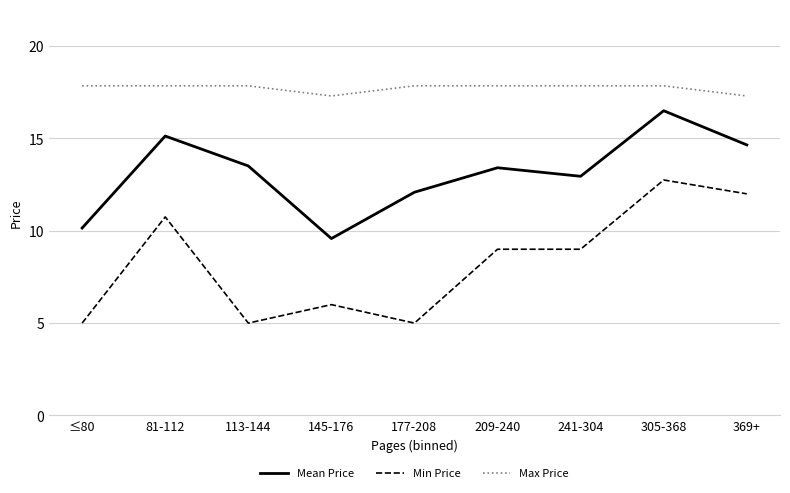

What is the minimum value for Max Price?

17.3